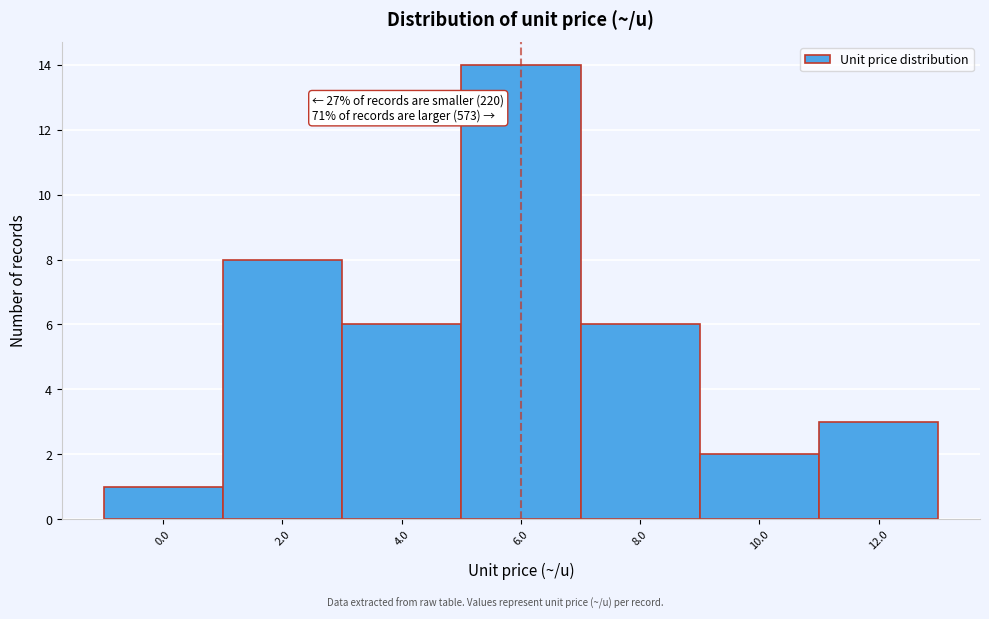

Reading left to right, list all the values displayed in this chart.

1	8	6	14	6	2	3